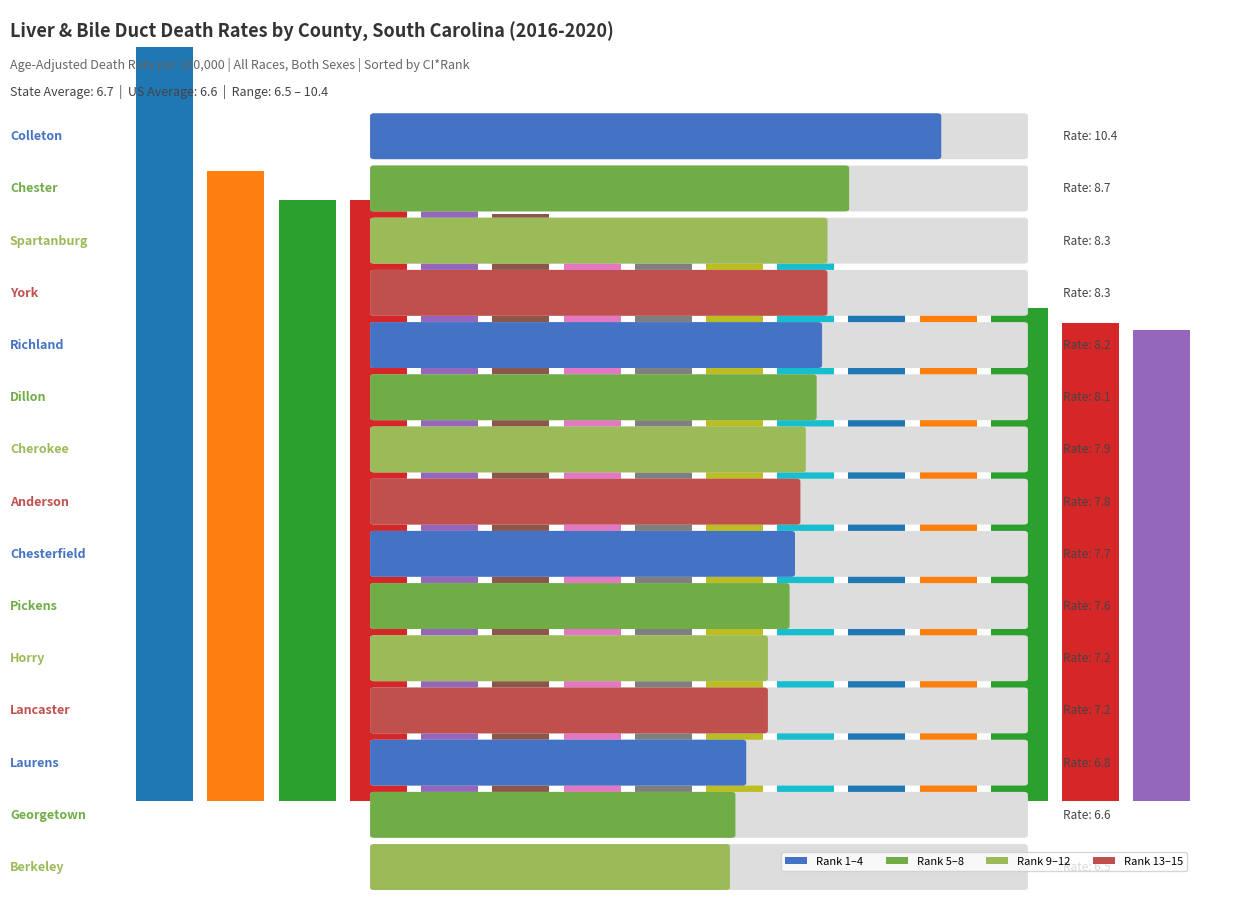

Read the value at Horry.

7.2